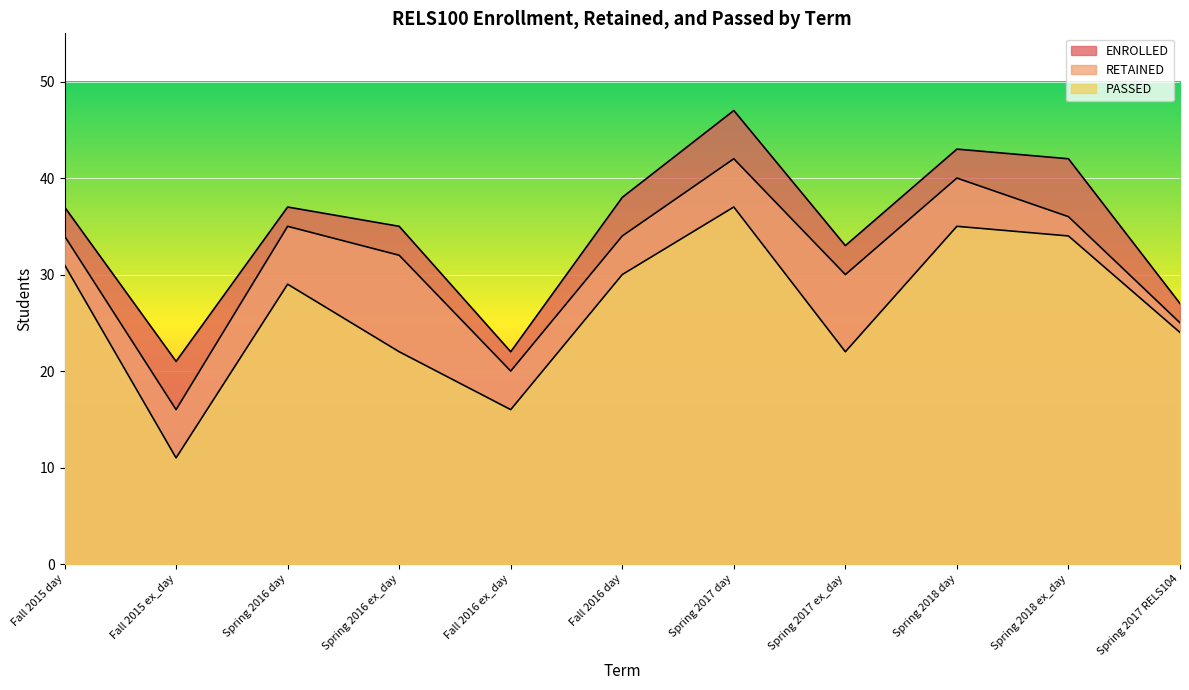

How many values in the RETAINED series are below 34?

5